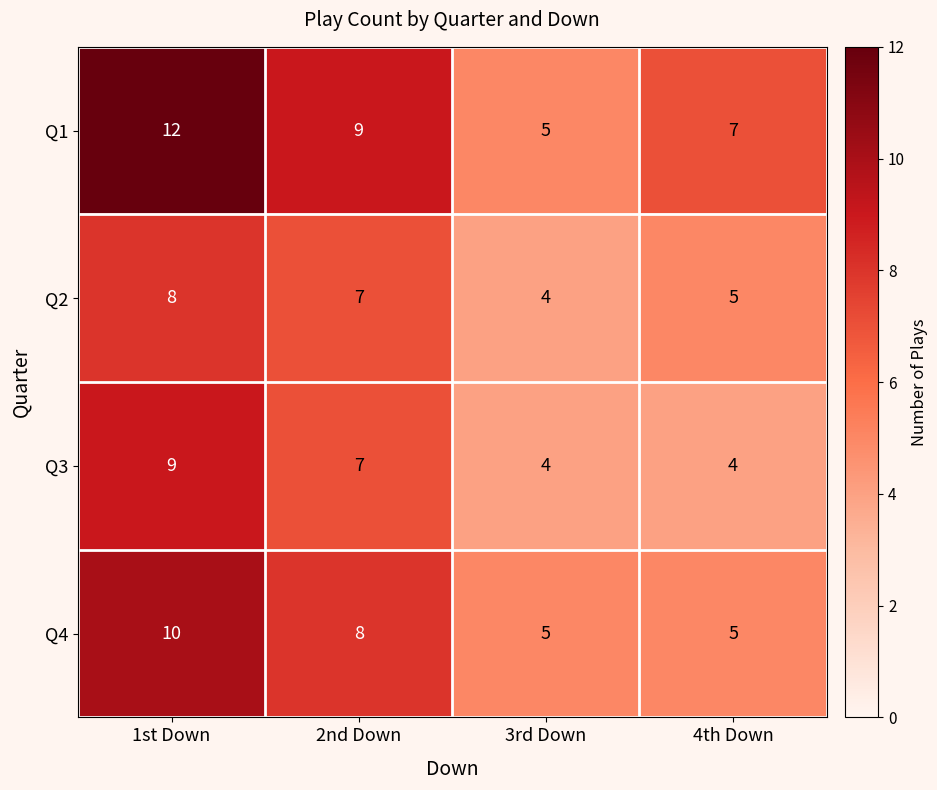

What is the sum of all Q3 values?

24